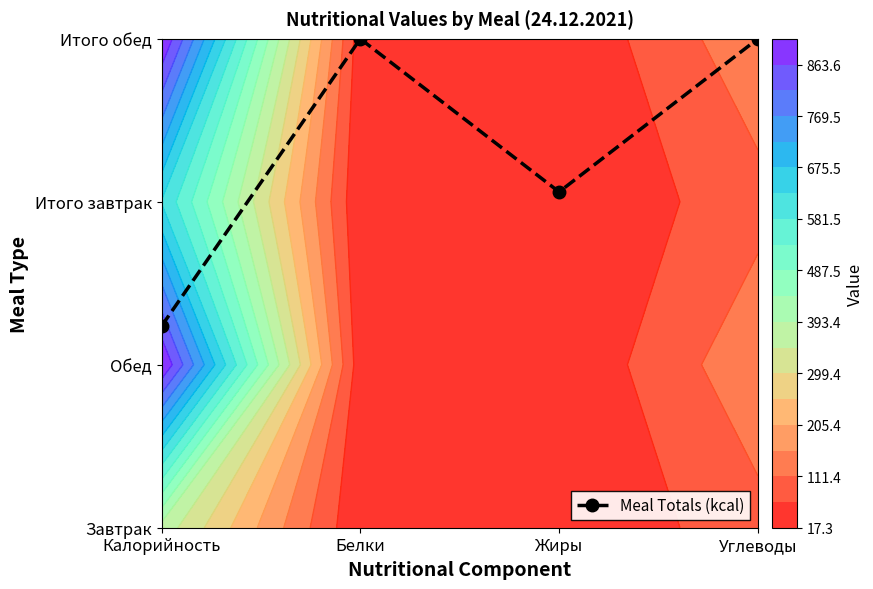

At which category does the chart reach its peak across all series?

Белки